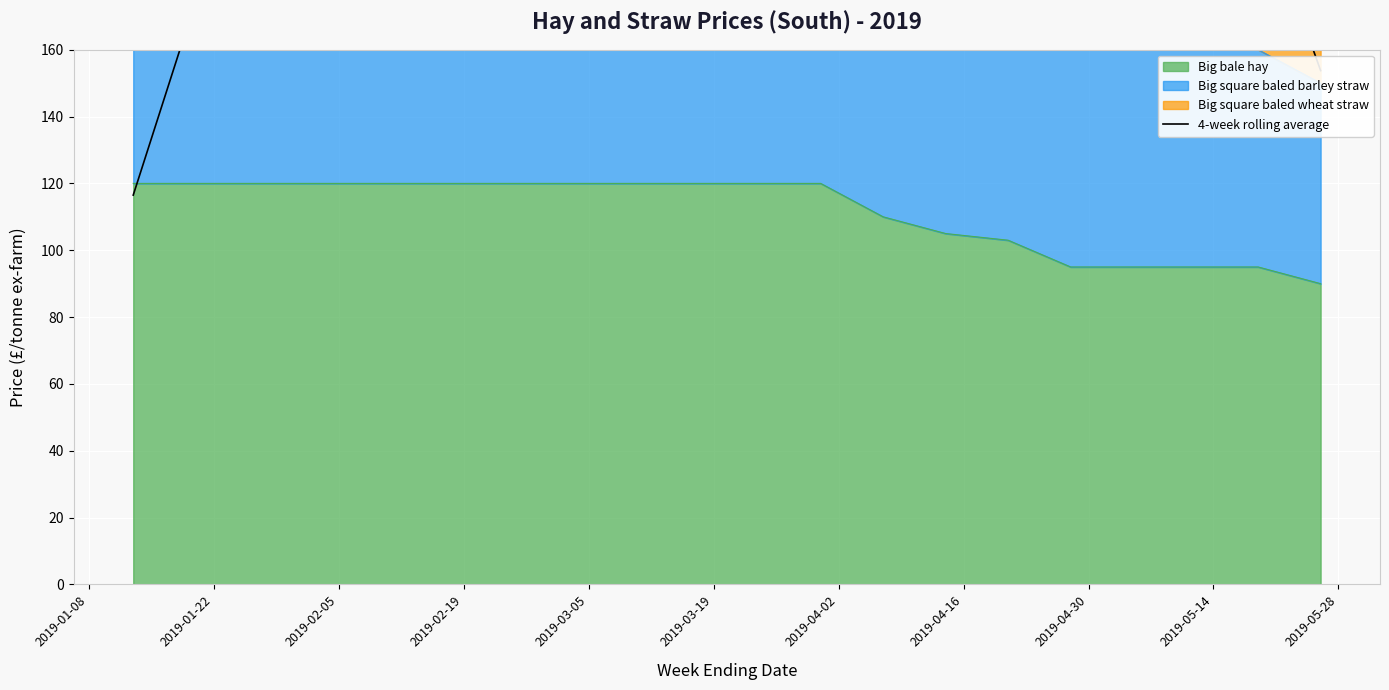

What is the maximum value for Big bale hay?

120